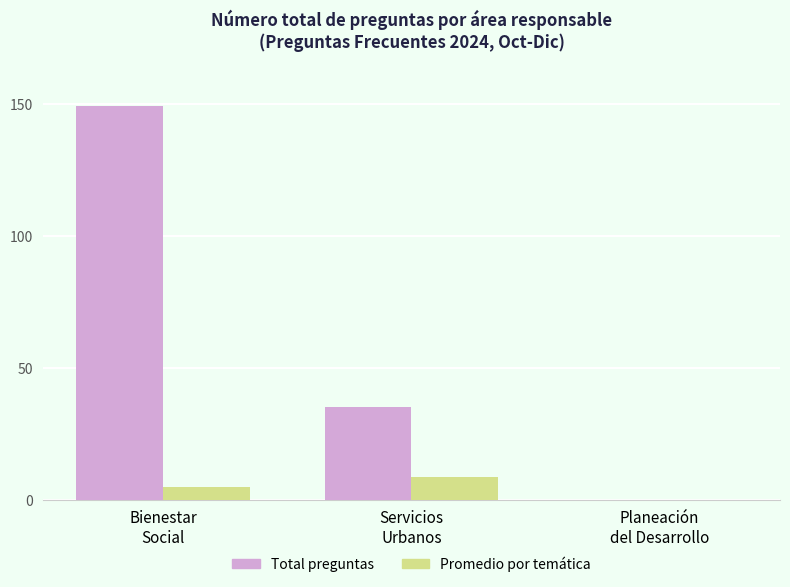

What is the greatest value displayed?

149.0